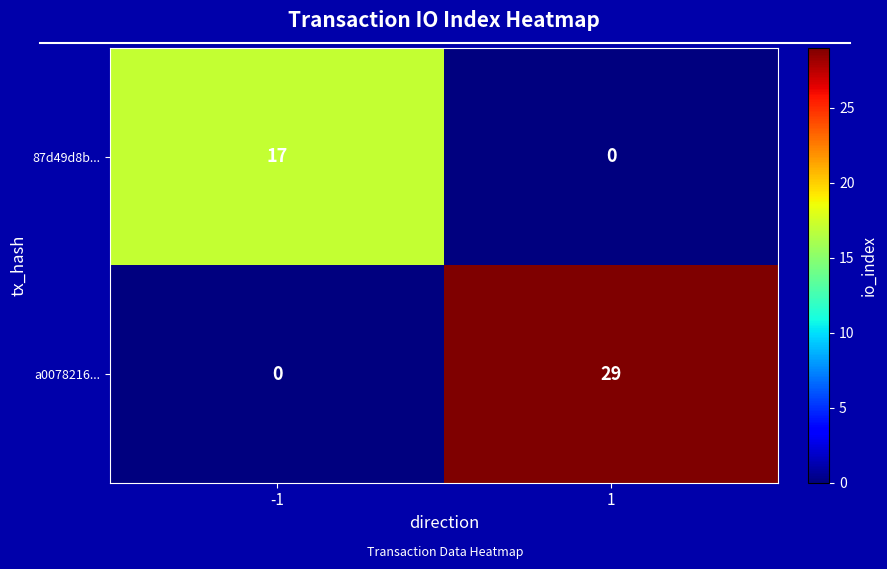

Which series changed the most between -1 and 1?

a0078216...